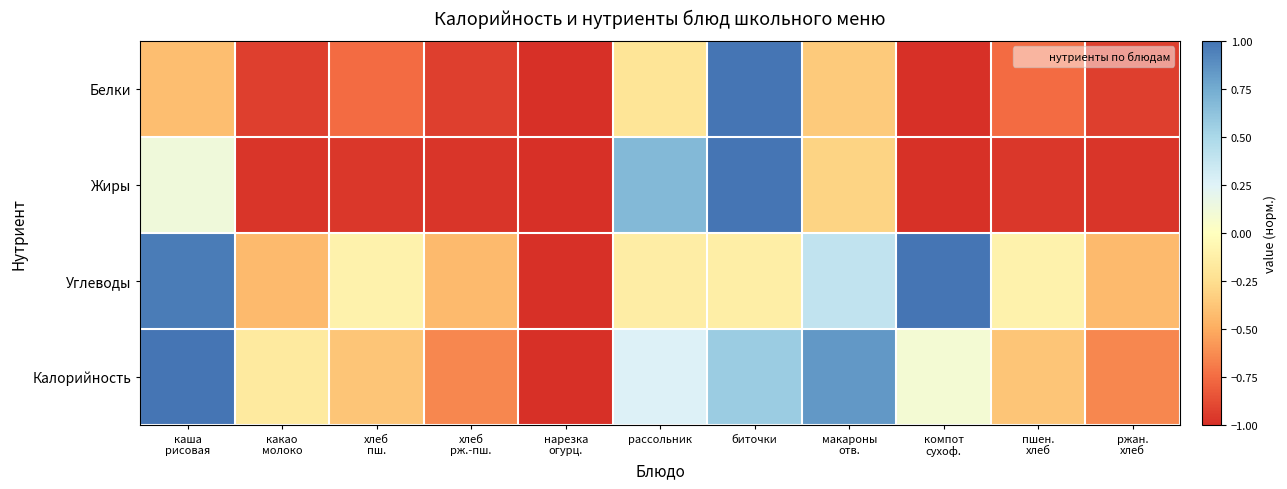

Reading left to right, extract all data points from this chart.

Белки: каша
рисовая=-0.4	какао
молоко=-0.9	хлеб
пш.=-0.8	хлеб
рж.-пш.=-0.9	нарезка
огурц.=-1.0	рассольник=-0.2	биточки=1.0	макароны
отв.=-0.4	компот
сухоф.=-1.0	пшен.
хлеб=-0.8	ржан.
хлеб=-0.9
Жиры: каша
рисовая=0.1	какао
молоко=-1.0	хлеб
пш.=-1.0	хлеб
рж.-пш.=-1.0	нарезка
огурц.=-1.0	рассольник=0.7	биточки=1.0	макароны
отв.=-0.3	компот
сухоф.=-1.0	пшен.
хлеб=-1.0	ржан.
хлеб=-1.0
Углеводы: каша
рисовая=1.0	какао
молоко=-0.4	хлеб
пш.=-0.1	хлеб
рж.-пш.=-0.4	нарезка
огурц.=-1.0	рассольник=-0.1	биточки=-0.1	макароны
отв.=0.4	компот
сухоф.=1.0	пшен.
хлеб=-0.1	ржан.
хлеб=-0.4
Калорийность: каша
рисовая=1.0	какао
молоко=-0.2	хлеб
пш.=-0.4	хлеб
рж.-пш.=-0.6	нарезка
огурц.=-1.0	рассольник=0.3	биточки=0.6	макароны
отв.=0.8	компот
сухоф.=0.1	пшен.
хлеб=-0.4	ржан.
хлеб=-0.6